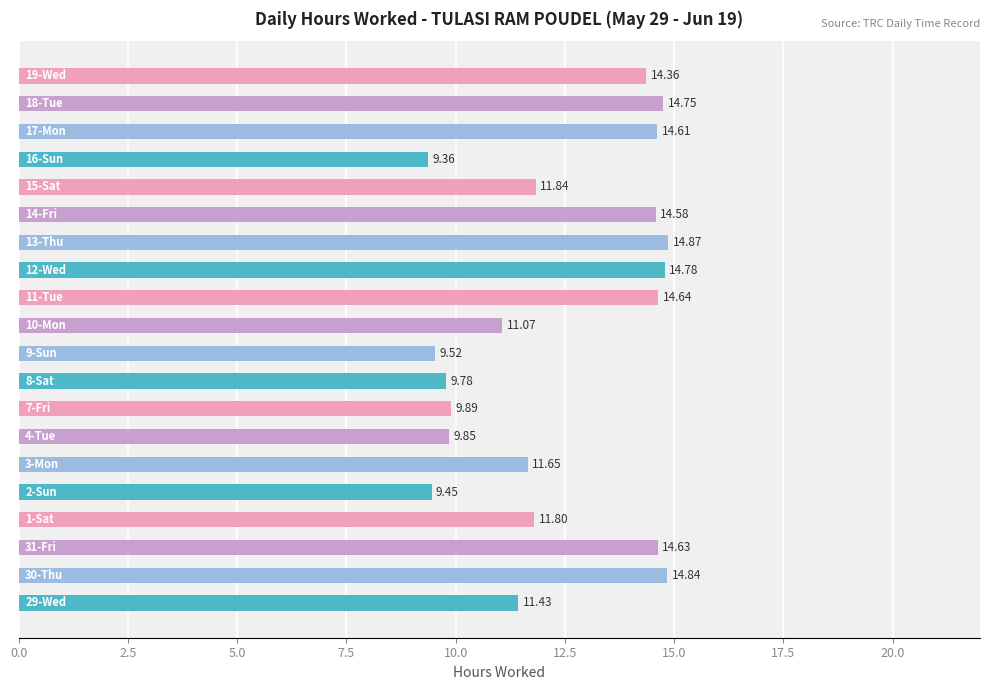

What is the sum of all values?

247.7